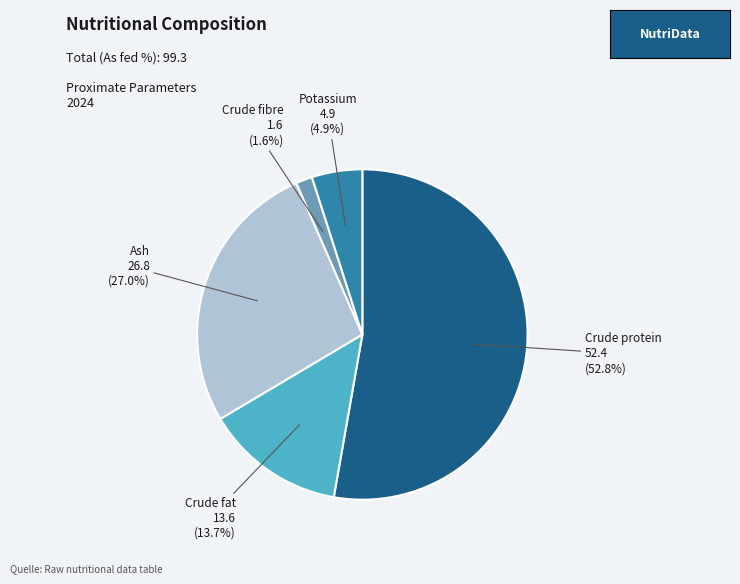

To the nearest percent, what is the combined percentage of Ash and Crude fibre?

29%